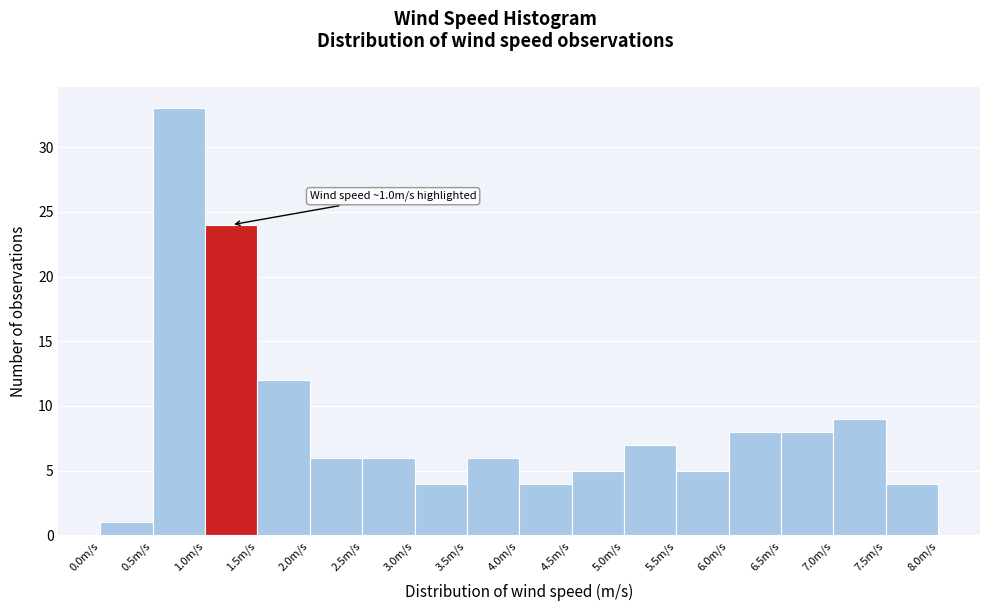

Which range on the x-axis has the tallest bar?

0.5 to 1.0